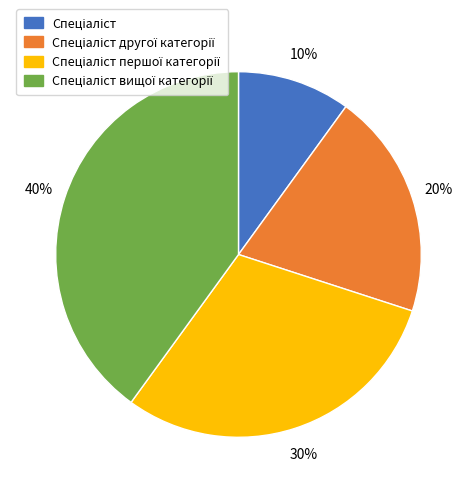

Does any single category account for the majority?

No